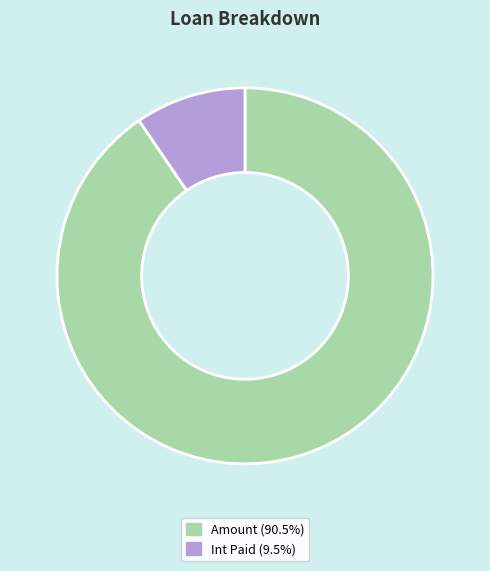

Does any single category account for the majority?

Yes